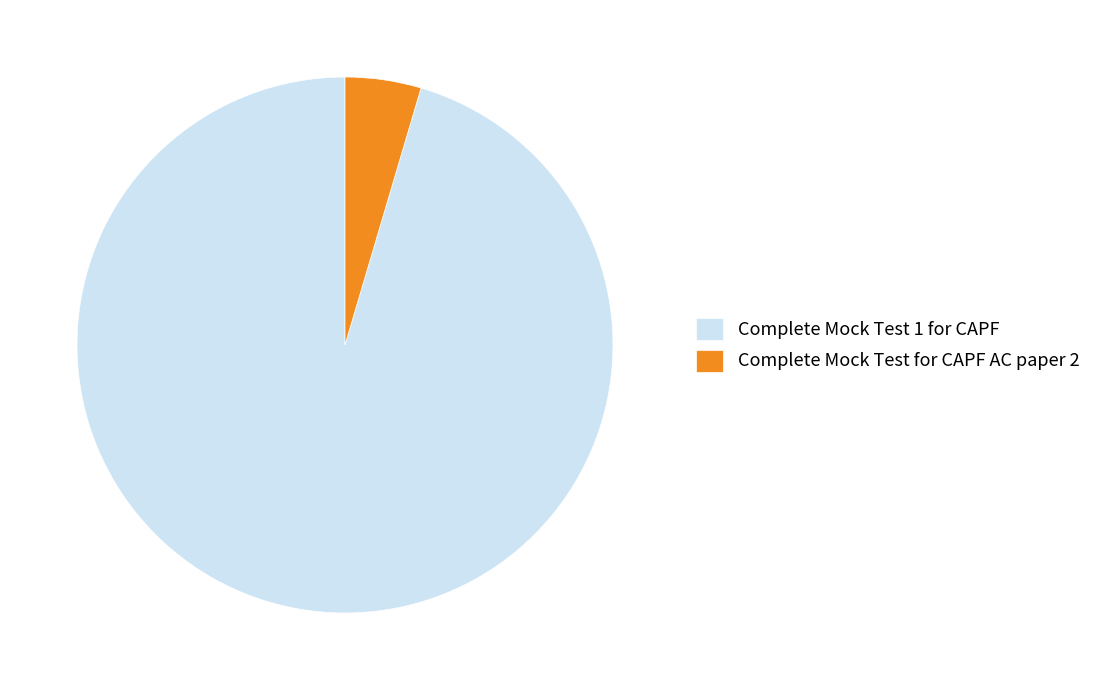

Approximately how many times larger is the value at Complete Mock Test 1 for CAPF compared to Complete Mock Test for CAPF AC paper 2?

20.8